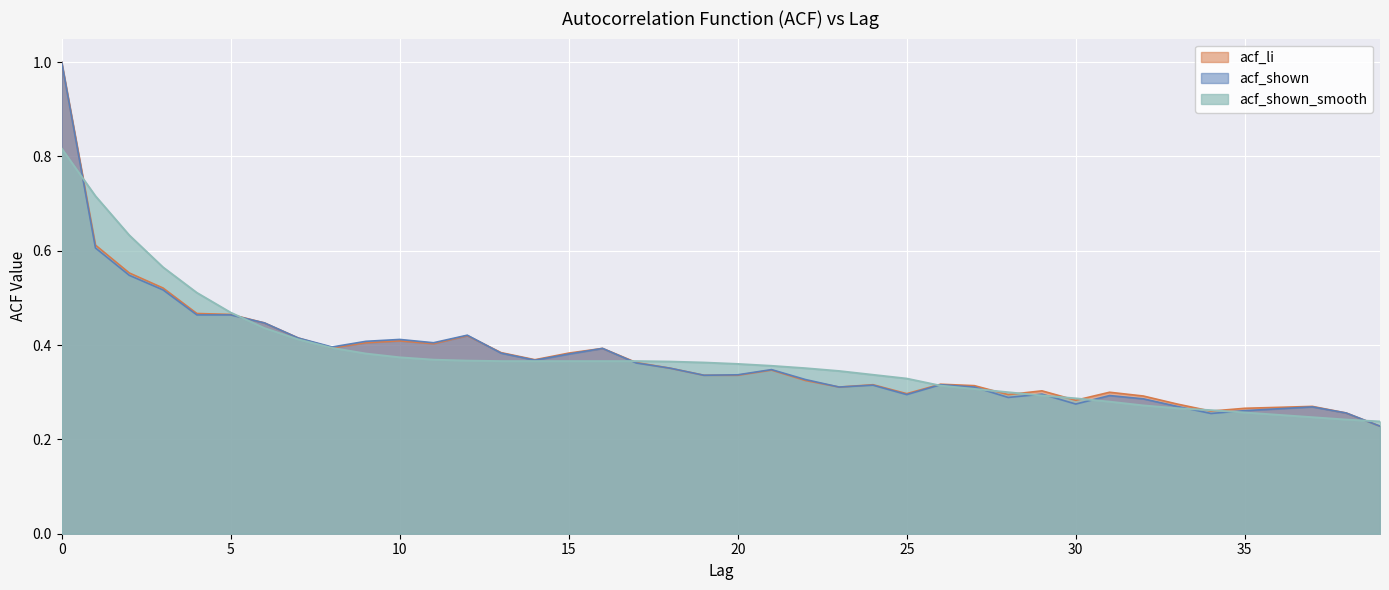

What is the minimum value shown in the chart?

0.2